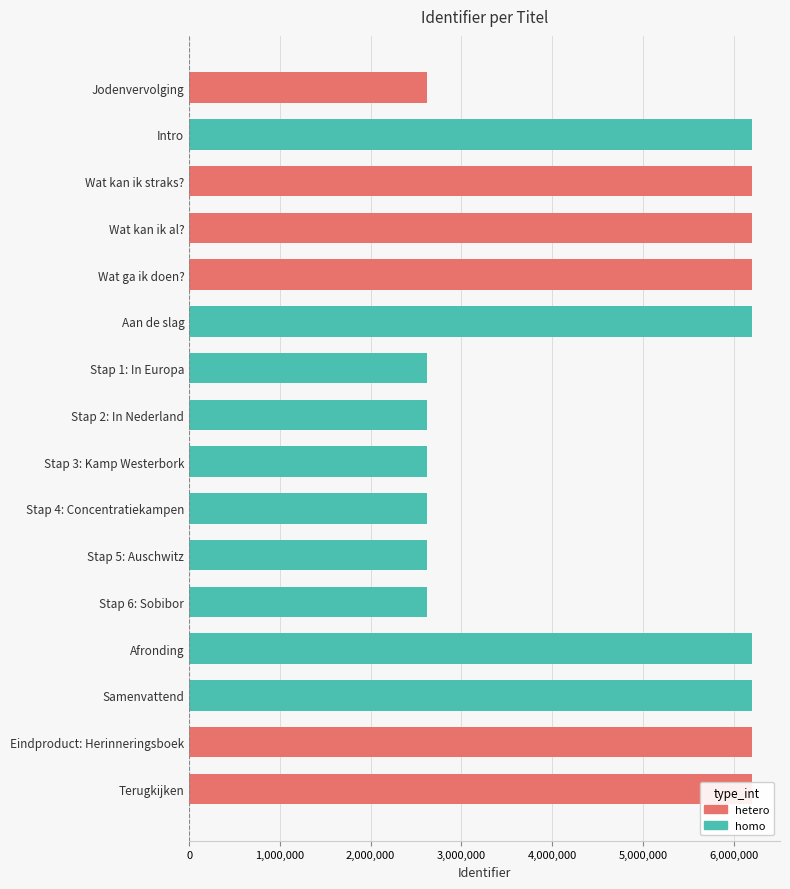

What is the difference between the maximum and second lowest values?

3578890